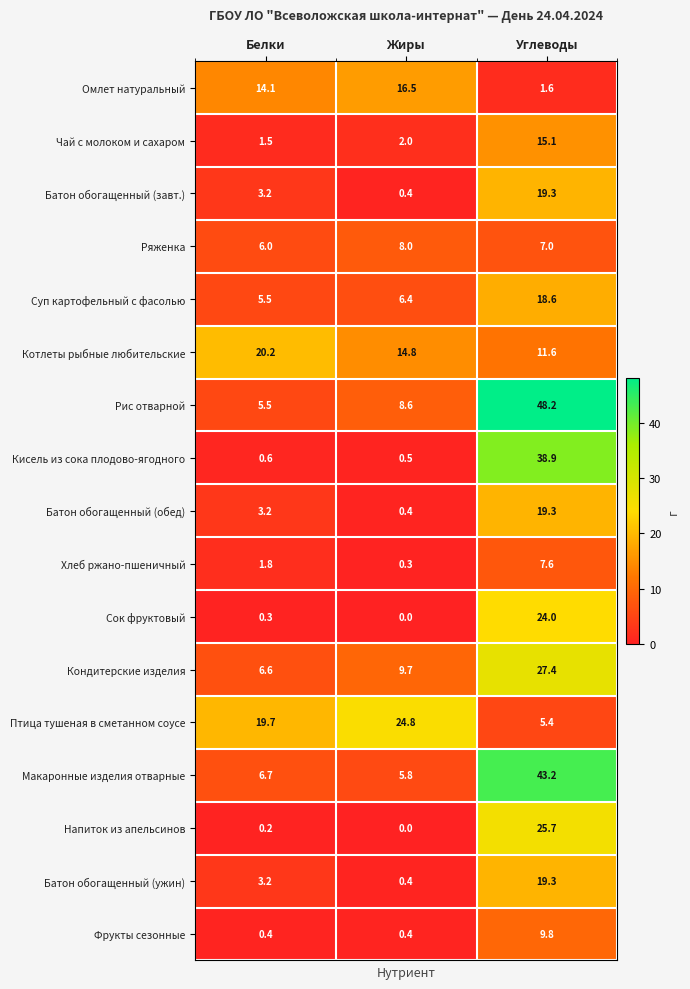

Where is Кондитерские изделия nearest to the value 17?

Жиры